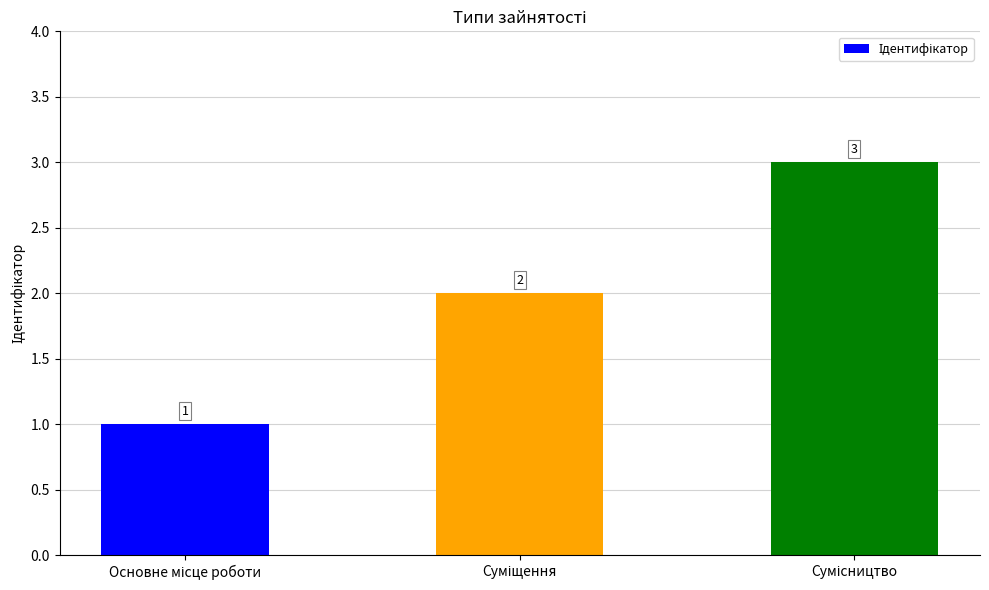

What is the sum of all values?

6